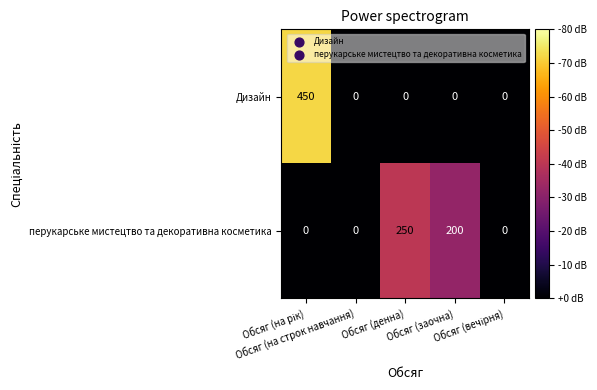

Rank the series by their maximum value, from lowest to highest.

перукарське мистецтво та декоративна косметика, Дизайн